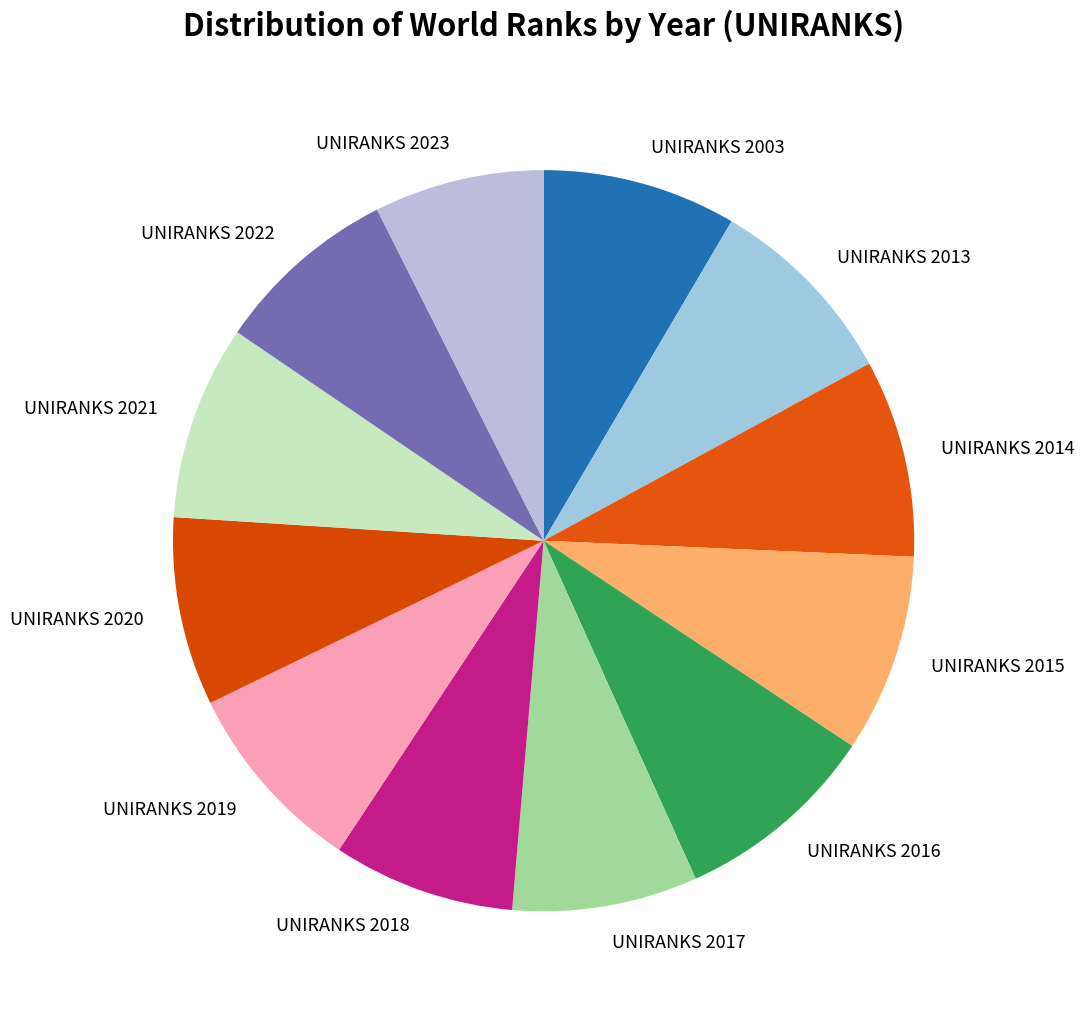

The UNIRANKS 2021 slice represents 8% of the pie. True or false?

True